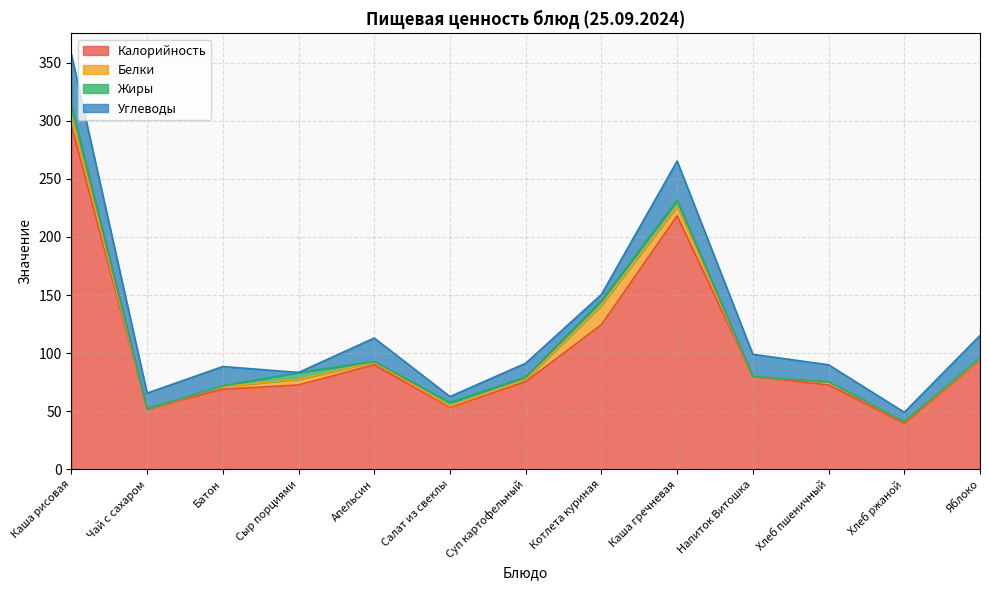

List the labels in order of Углеводы value, largest first.

Каша рисовая, Каша гречневая, Апельсин, Яблоко, Напиток Витошка, Батон, Хлеб пшеничный, Чай с сахаром, Суп картофельный, Хлеб ржаной, Котлета куриная, Салат из свеклы, Сыр порциями